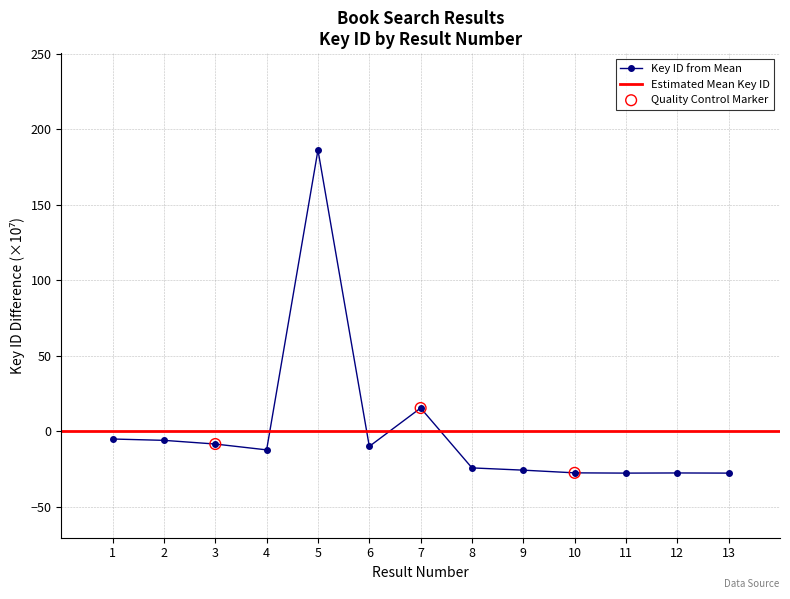

Which has a higher value, 1 or 12?

1